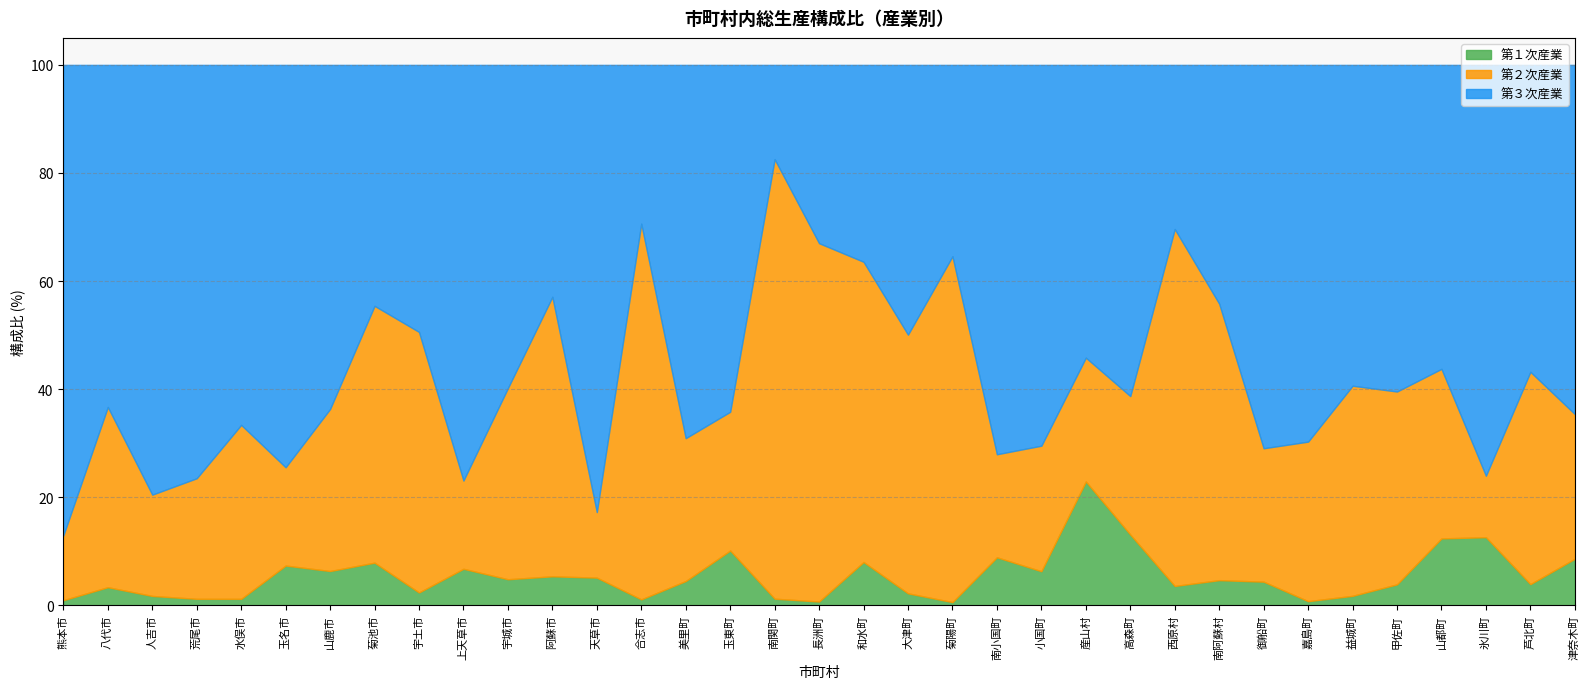

Rank the categories by 第１次産業 value from lowest to highest.

菊陽町, 長洲町, 嘉島町, 熊本市, 合志市, 水俣市, 荒尾市, 南関町, 人吉市, 益城町, 大津町, 宇土市, 八代市, 西原村, 甲佐町, 芦北町, 御船町, 美里町, 南阿蘇村, 宇城市, 天草市, 阿蘇市, 小国町, 山鹿市, 上天草市, 玉名市, 菊池市, 和水町, 津奈木町, 南小国町, 玉東町, 山都町, 氷川町, 高森町, 産山村